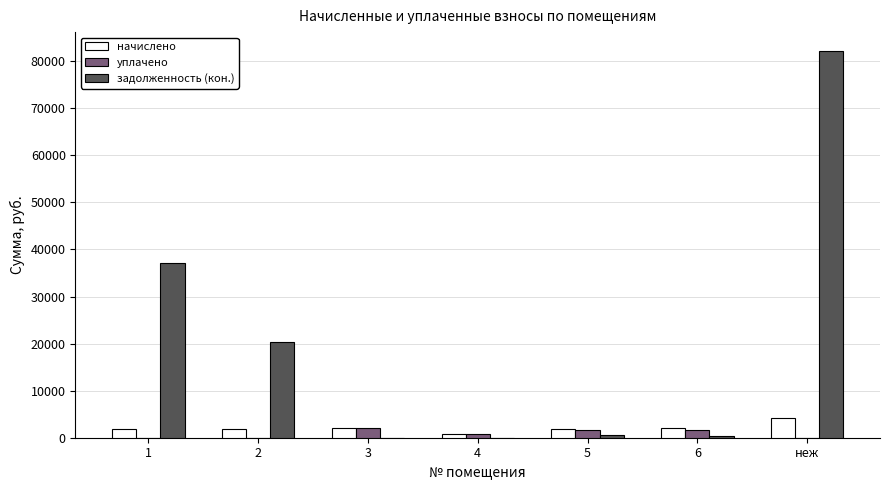

Which series has the largest total across all categories?

задолженность (кон.)